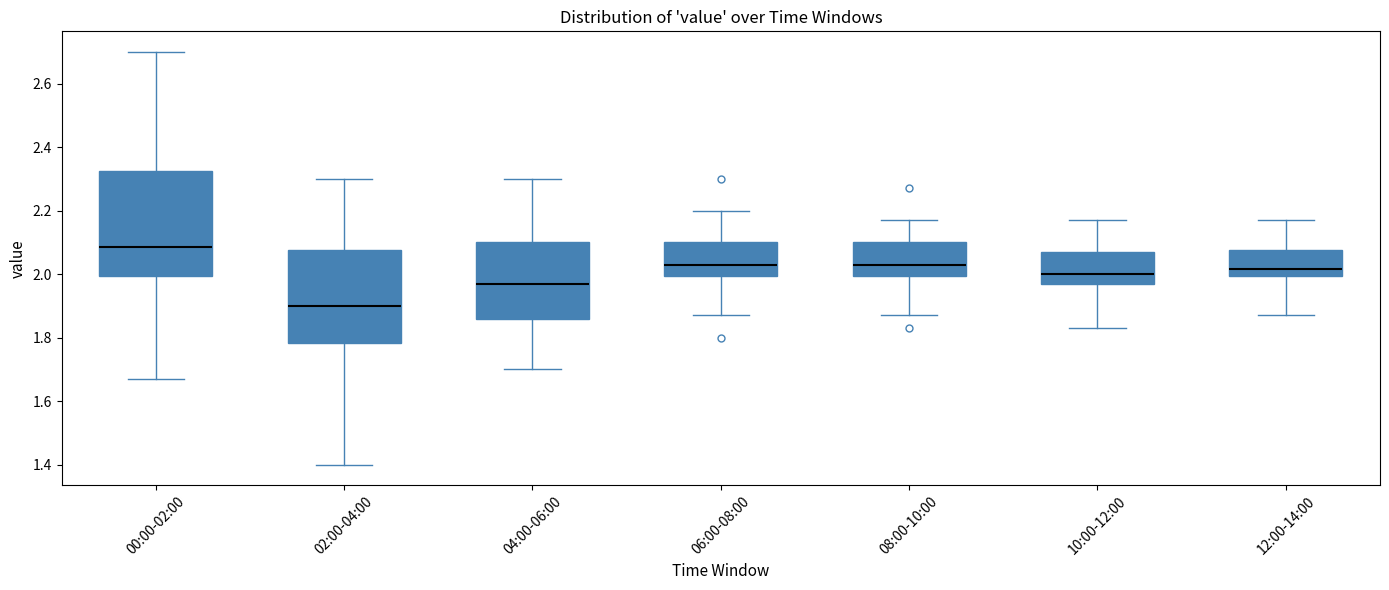

Reading left to right, transcribe this box plot: for each box, give where its median line is, the range the box spans, and where its two whiskers end, as read against the y-axis. The values are not printed on the chart, so give them approximately, as read against the axis.

00:00-02:00: median 2.08, box 2.00 to 2.32, whiskers 1.68 to 2.70
02:00-04:00: median 1.90, box 1.78 to 2.08, whiskers 1.40 to 2.30
04:00-06:00: median 1.98, box 1.86 to 2.10, whiskers 1.70 to 2.30
06:00-08:00: median 2.04, box 2.00 to 2.10, whiskers 1.88 to 2.20
08:00-10:00: median 2.04, box 2.00 to 2.10, whiskers 1.88 to 2.18
10:00-12:00: median 2.00, box 1.98 to 2.08, whiskers 1.84 to 2.18
12:00-14:00: median 2.02, box 2.00 to 2.08, whiskers 1.88 to 2.18